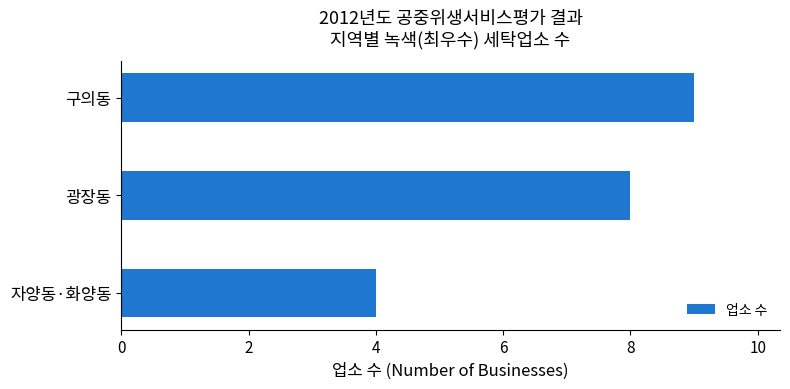

How many values are between 4 and 9?

3